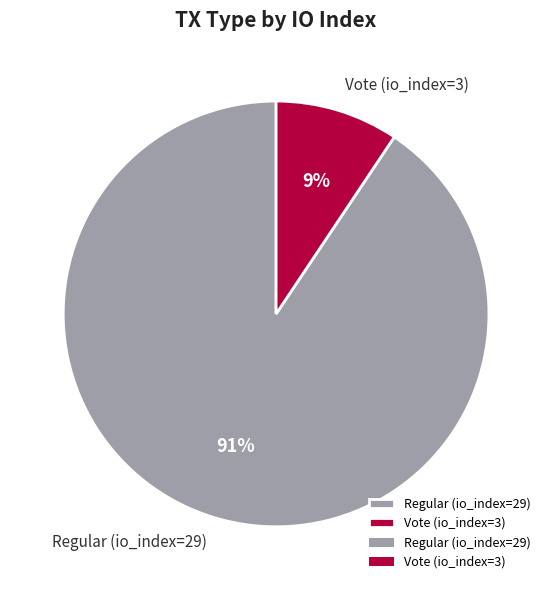

Between Vote (io_index=3) and Regular (io_index=29), which is larger?

Regular (io_index=29)